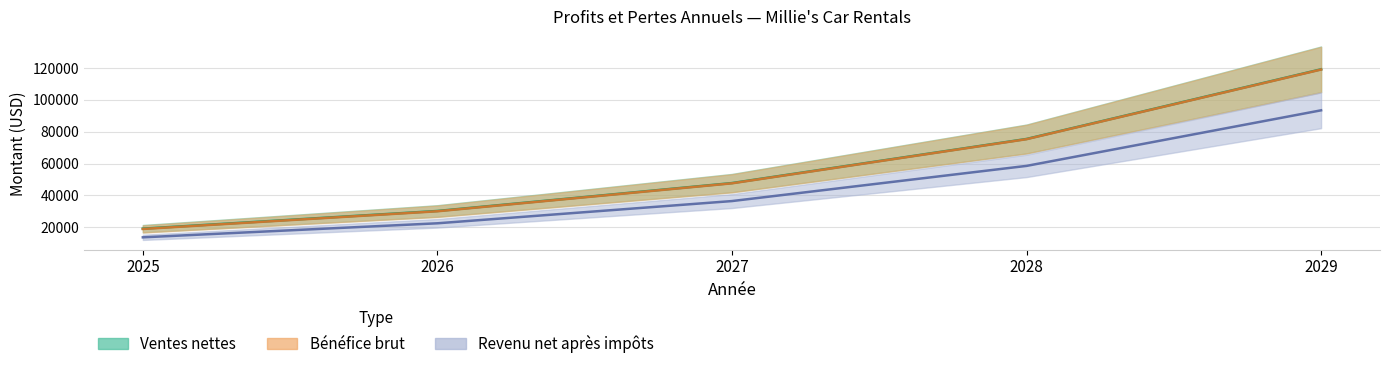

What is the sum of the Ventes nettes values at 2026 and 2027?

77981.5